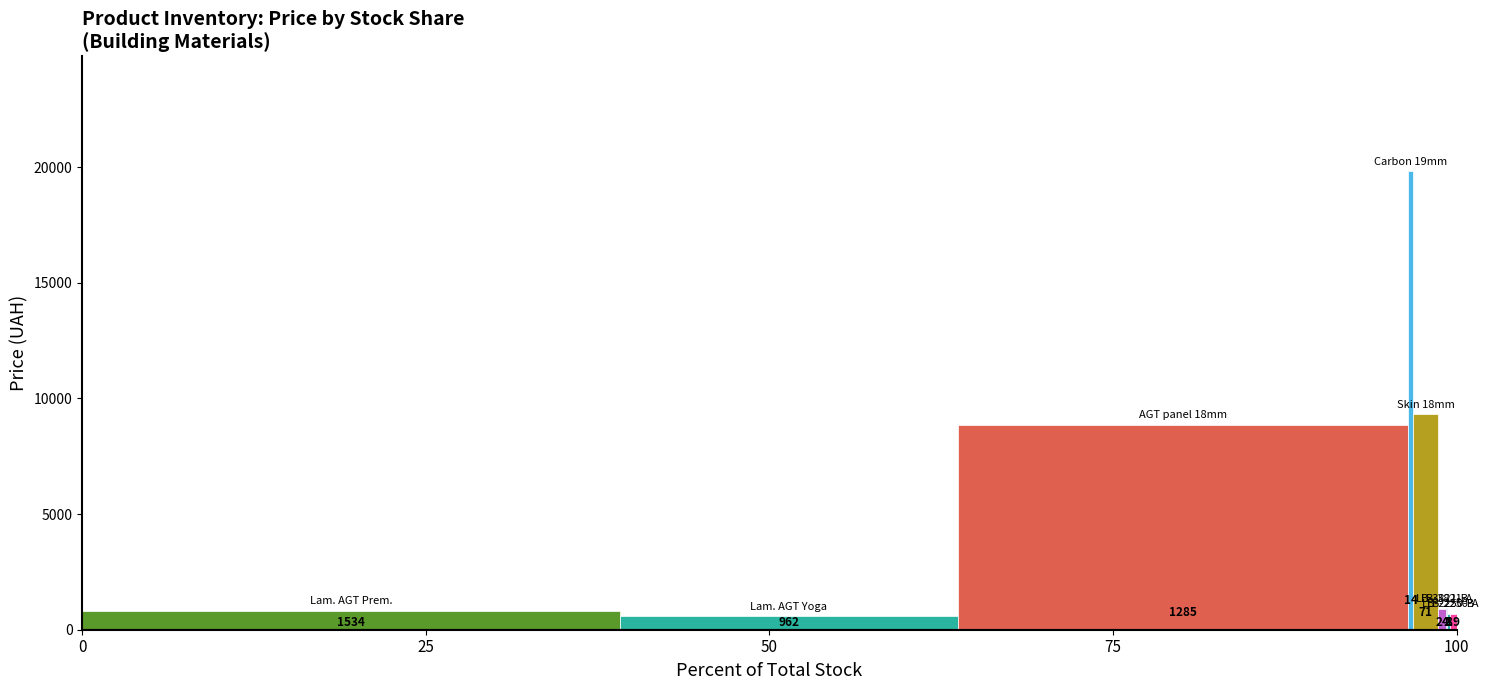

The value of Ціна at LB-3821-А Supramat is 928.3. True or false?

True